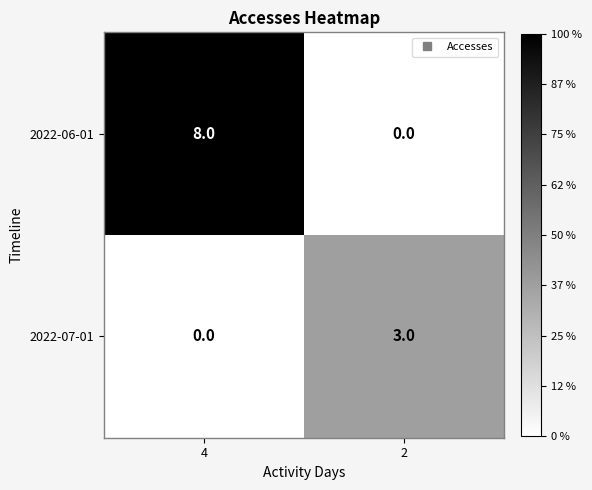

What is the greatest value displayed?

8